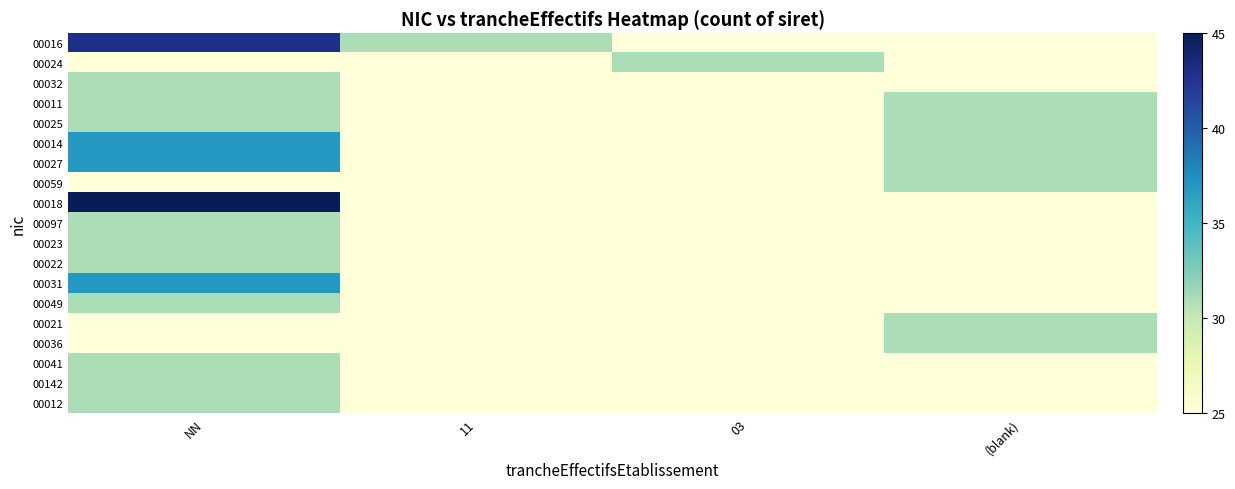

How many series are shown in this chart?

19